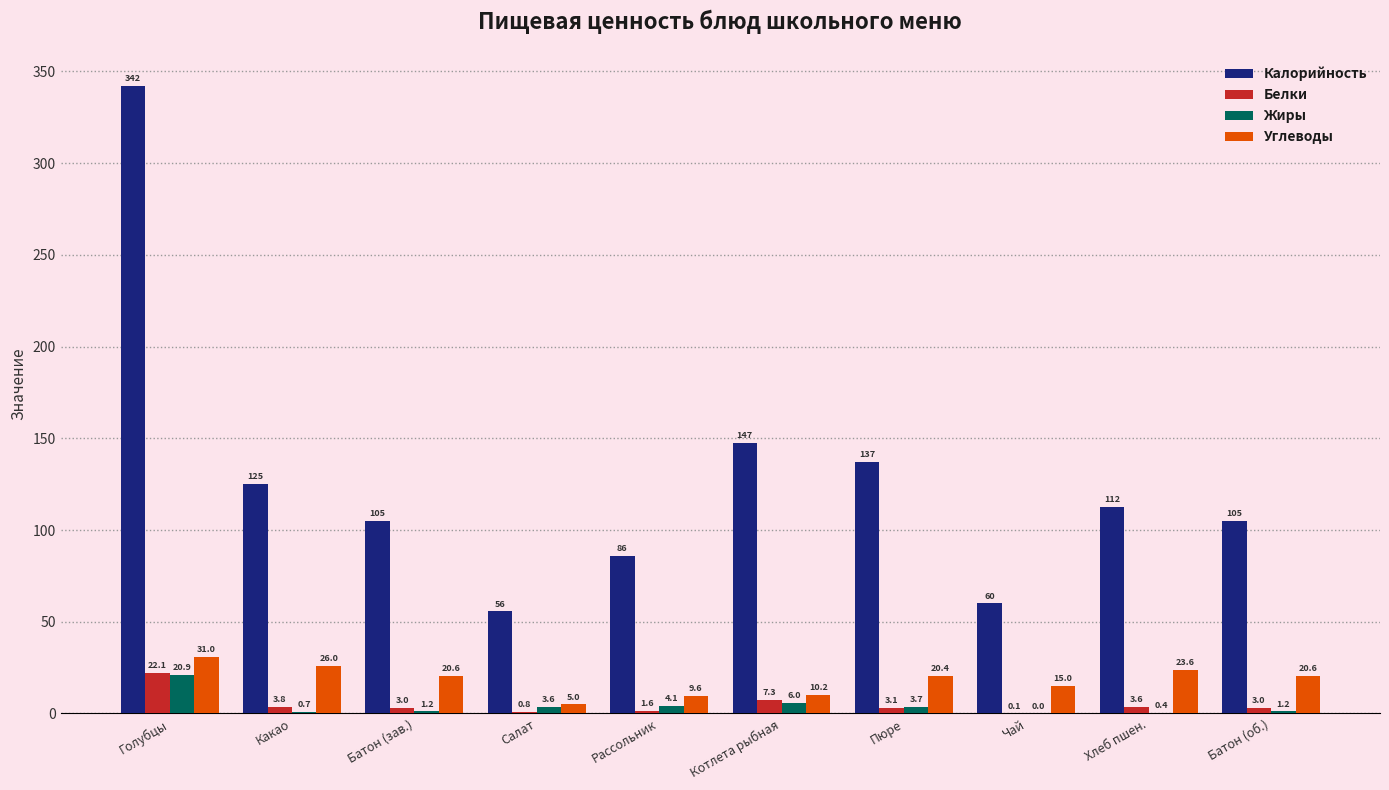

What is the greatest value displayed?

342.2